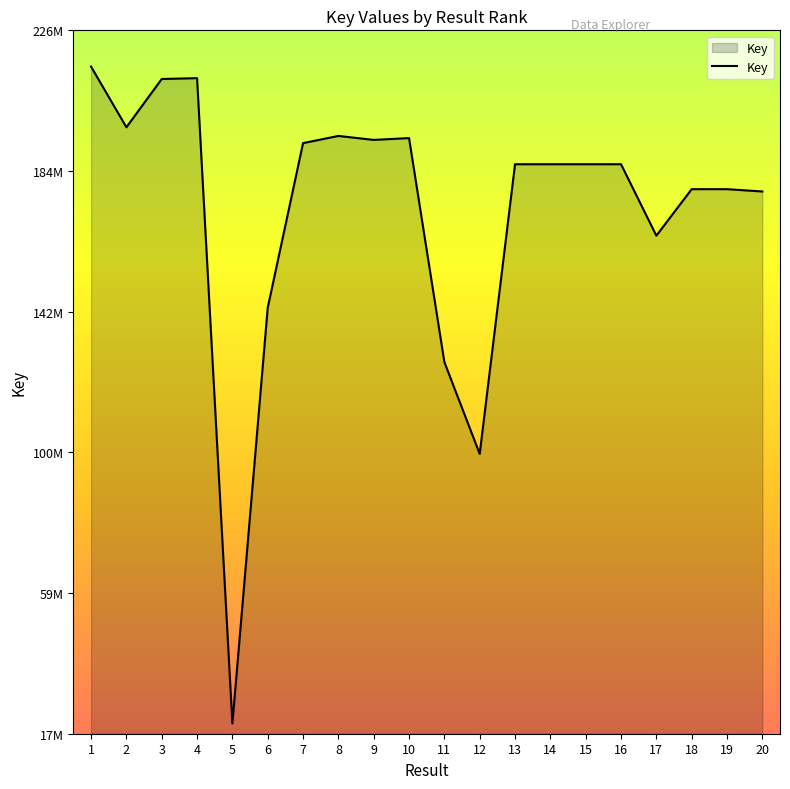

The value at 2 is 311944646. True or false?

False